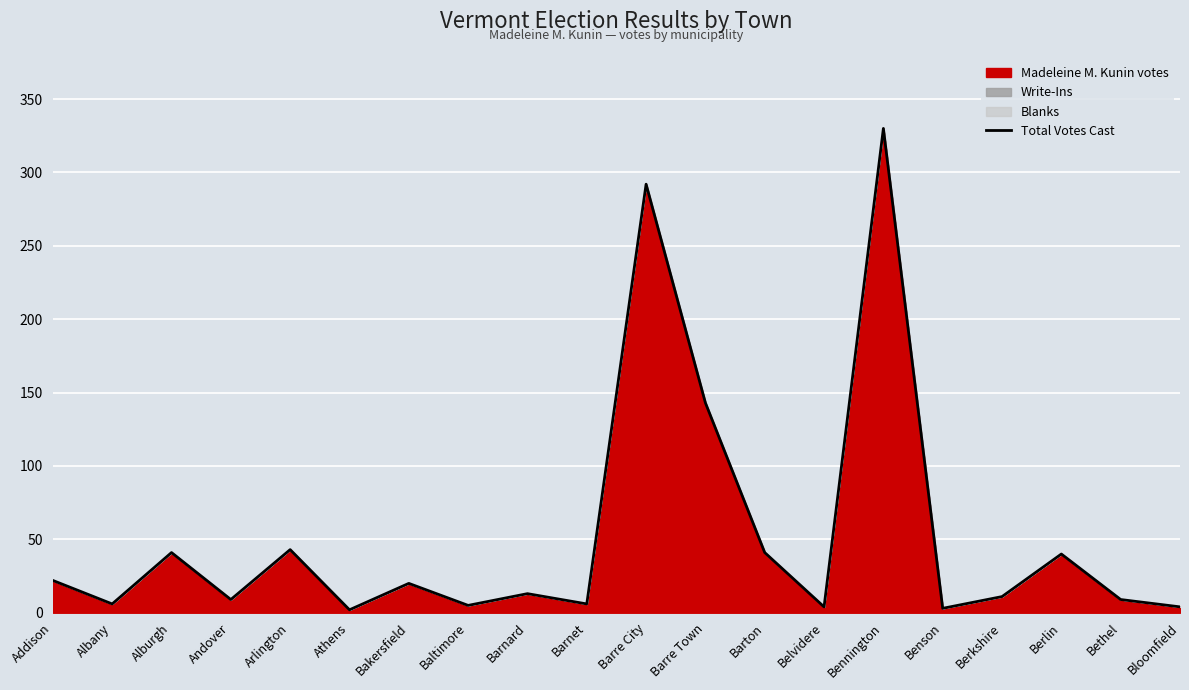

Rank the categories by value from lowest to highest.

Athens, Benson, Belvidere, Bloomfield, Baltimore, Albany, Barnet, Andover, Bethel, Berkshire, Barnard, Bakersfield, Addison, Berlin, Alburgh, Barton, Arlington, Barre Town, Barre City, Bennington